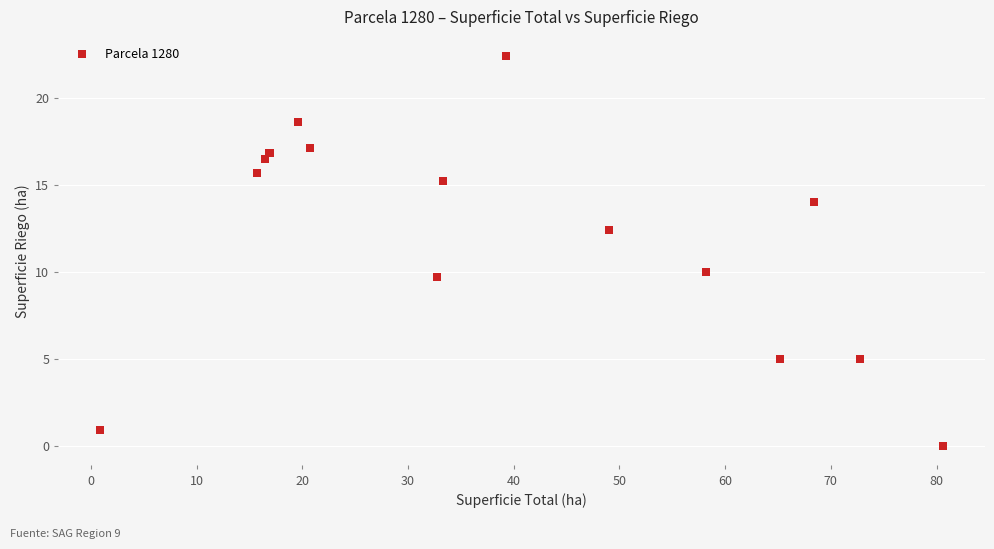

What Y value in the scatter plot is closest to 11?

10.0